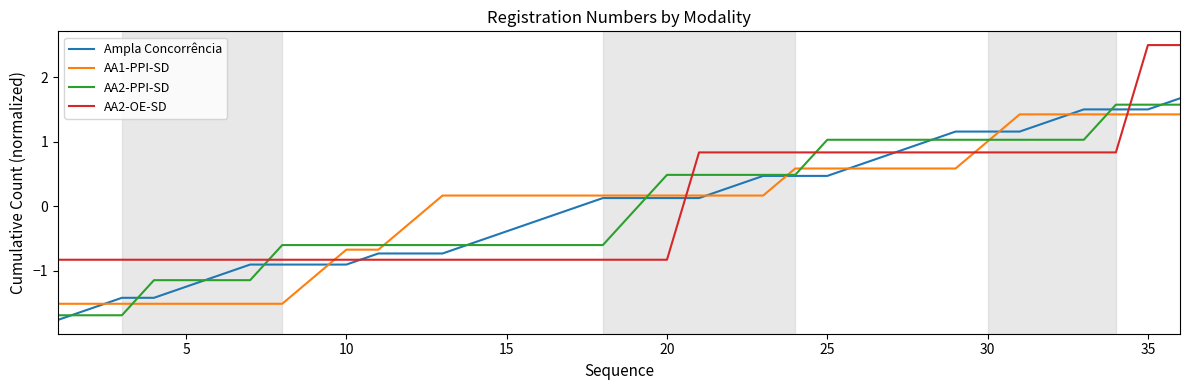

How many positive values does the AA2-PPI-SD series have?

17